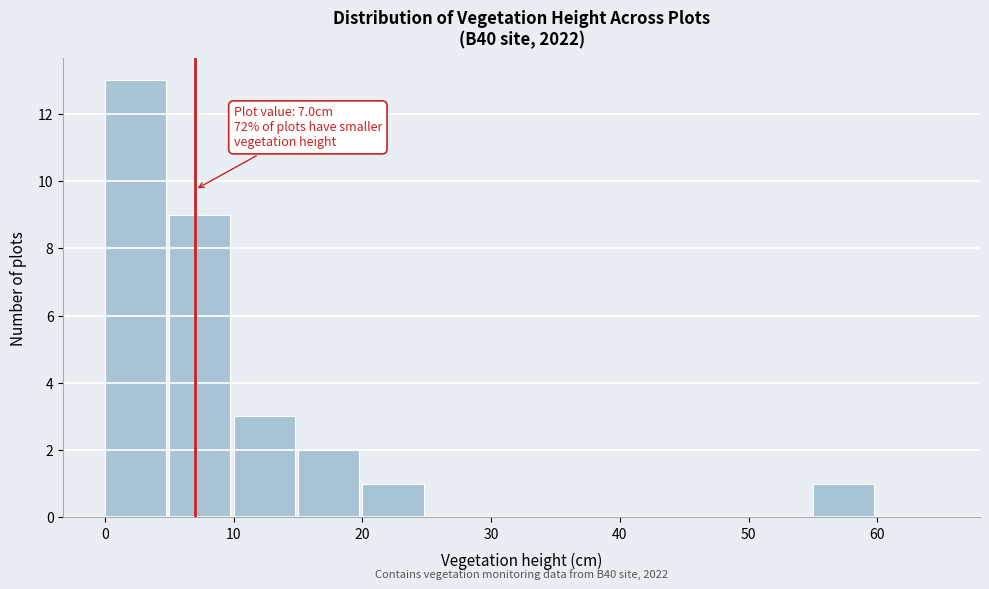

Over which range of the x-axis is the bar tallest?

0 to 5